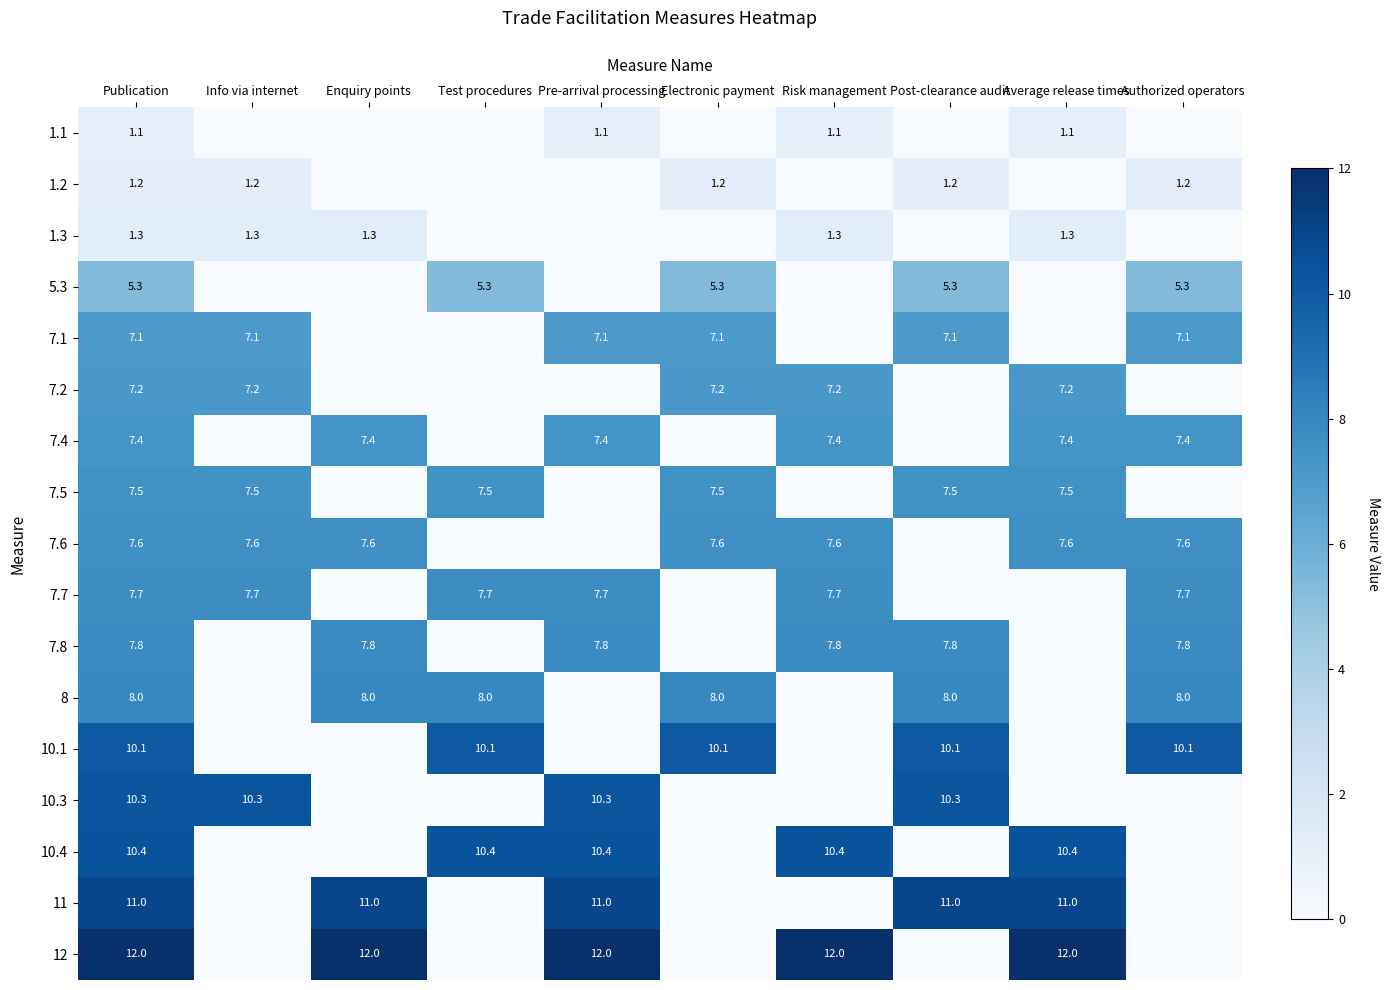

Is it true that 1.2 equals 1.8 at Electronic payment?

False